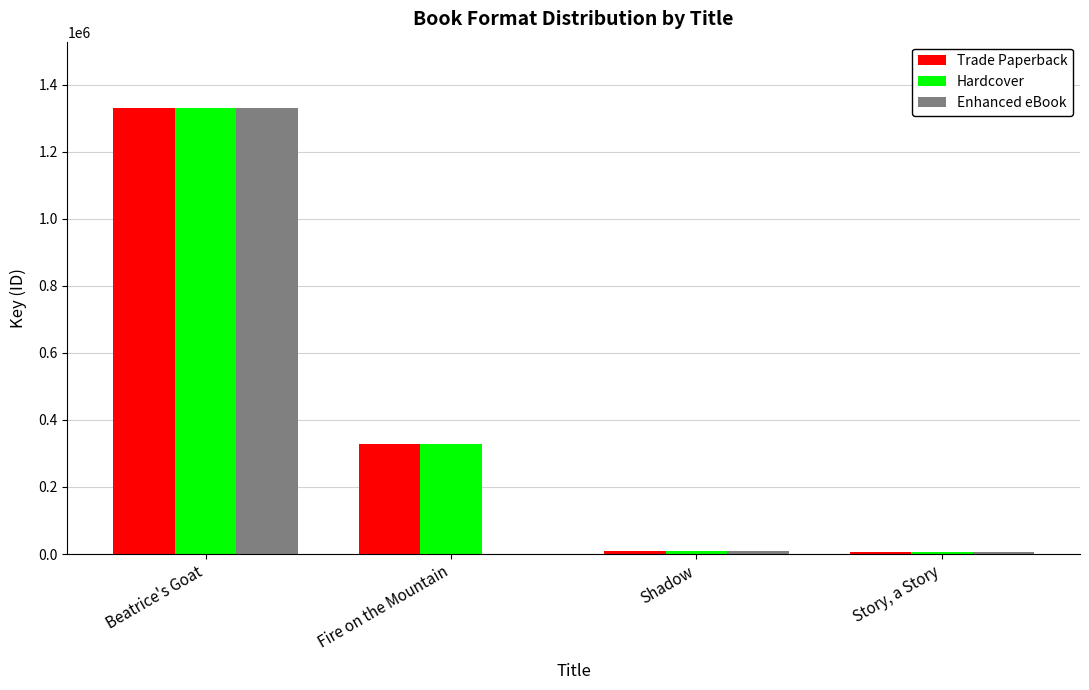

At which label is Trade Paperback closest to 667692?

Fire on the Mountain